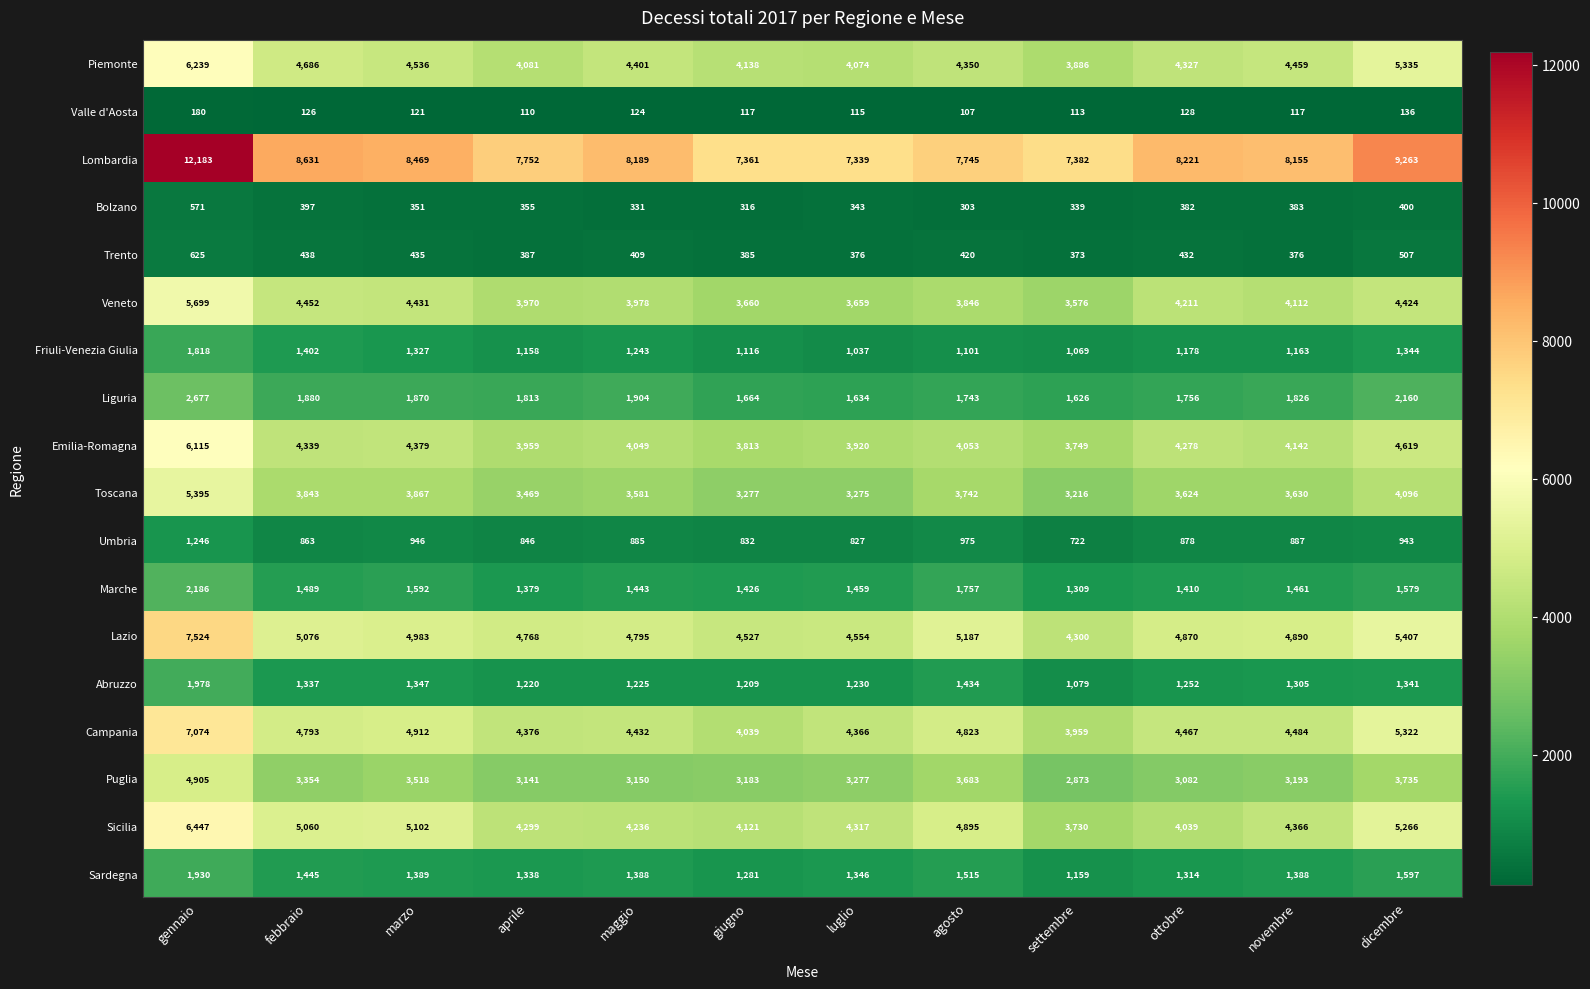

What is the difference between the highest and lowest values at gennaio?

12003